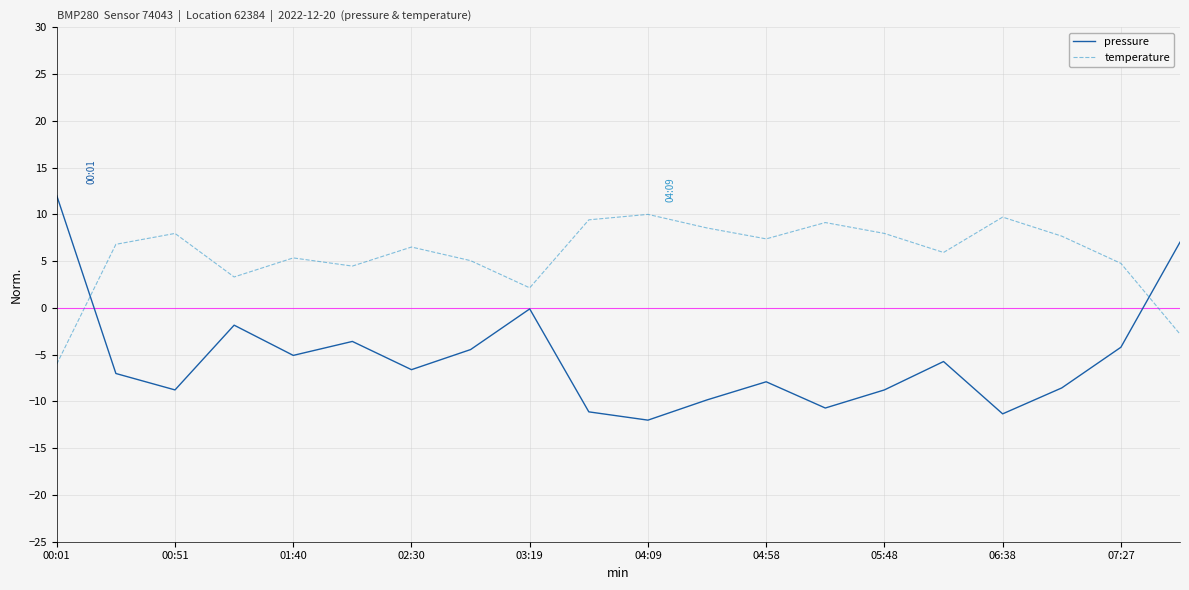

Rank the series by their average value, from highest to lowest.

temperature, pressure